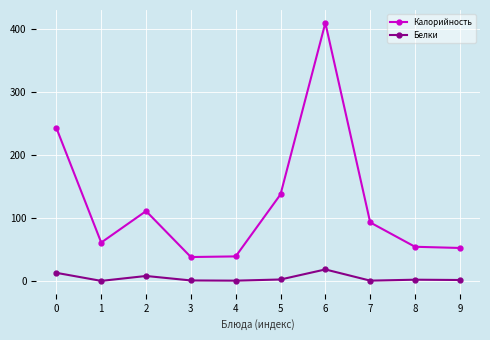

True or false: Калорийность and Белки intersect in this chart.

False